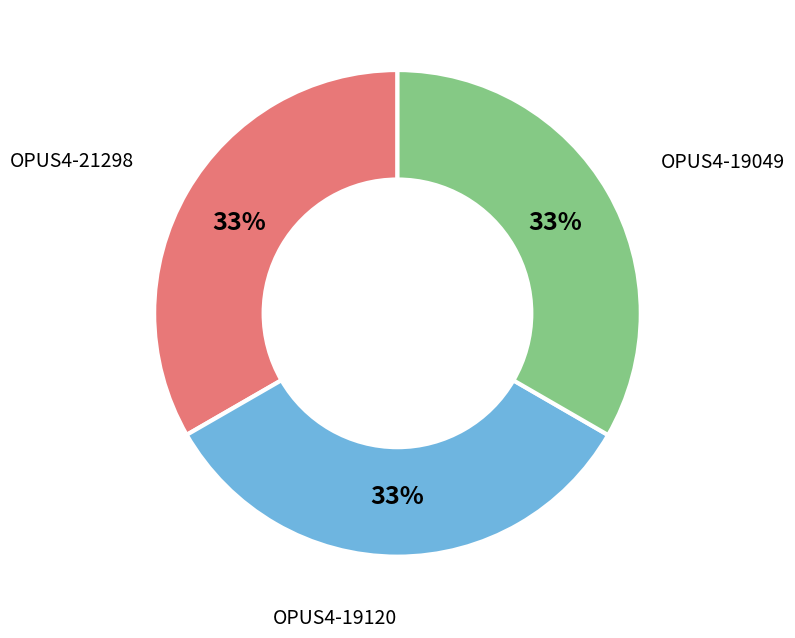

How many segments does this pie chart have?

3